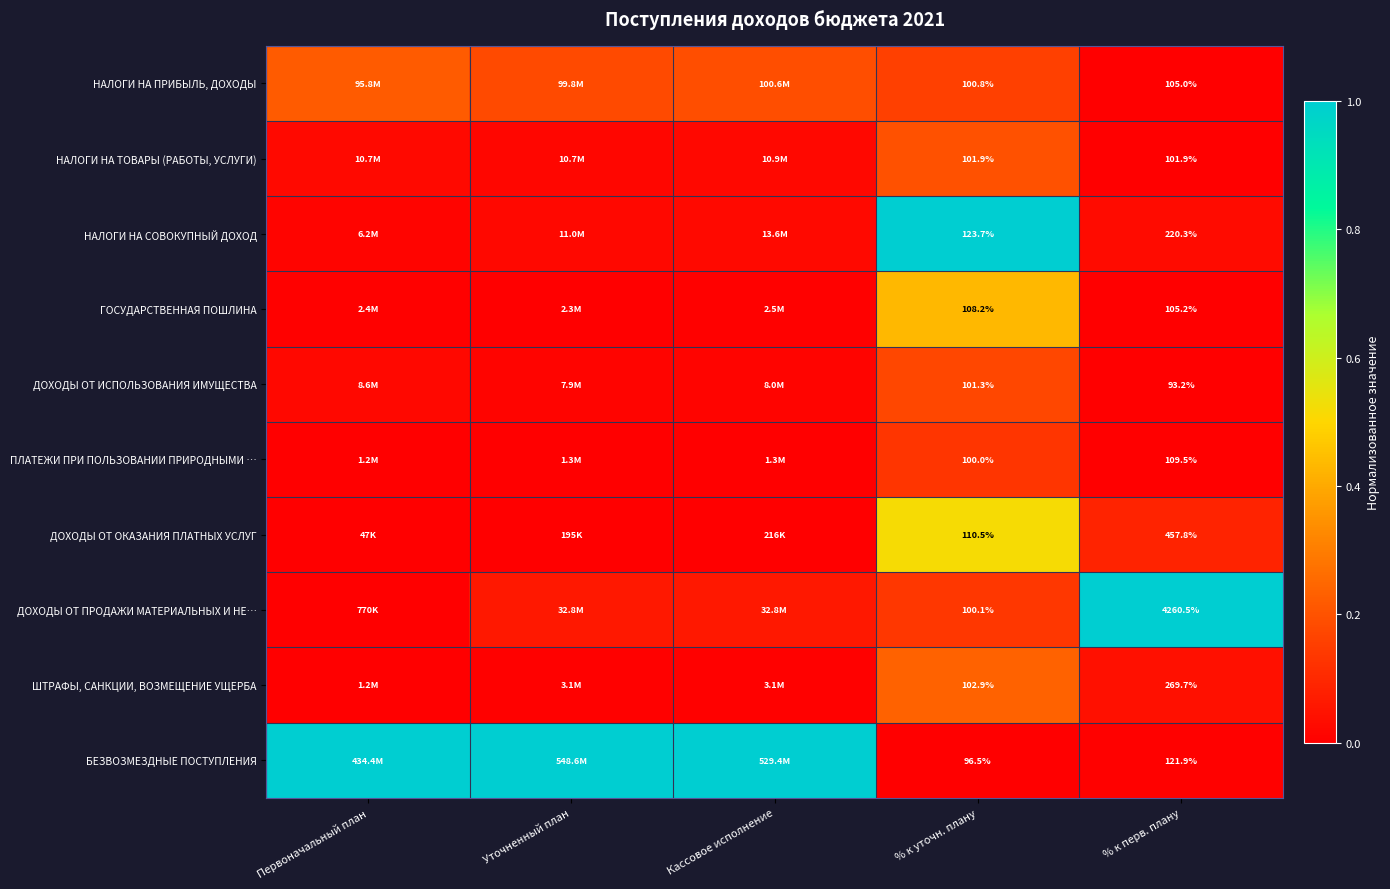

At how many categories does at least one series exceed 0?

5